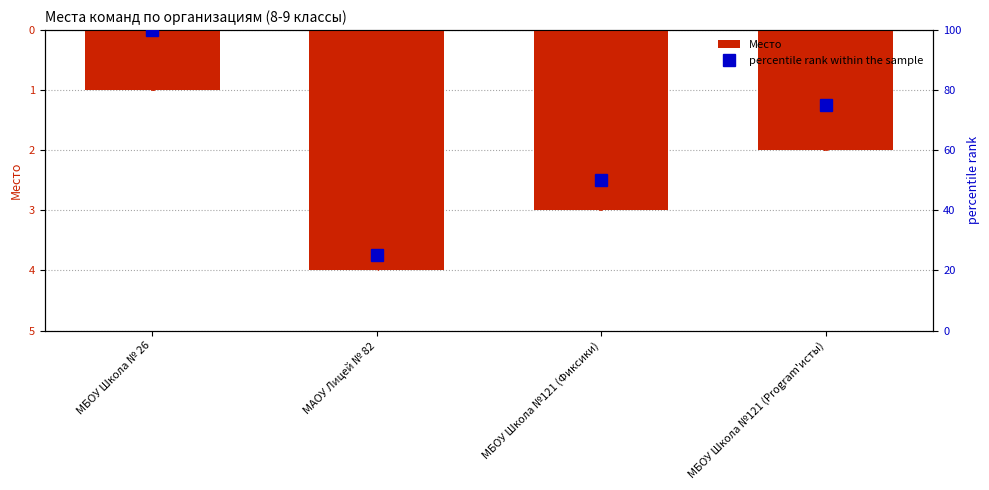

How many data points does each series have?

4